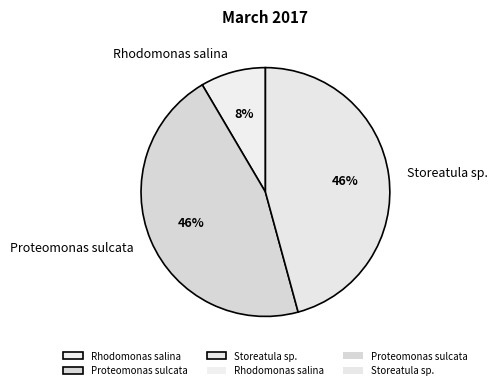

Is it true that Rhodomonas salina is 1% of the pie?

False